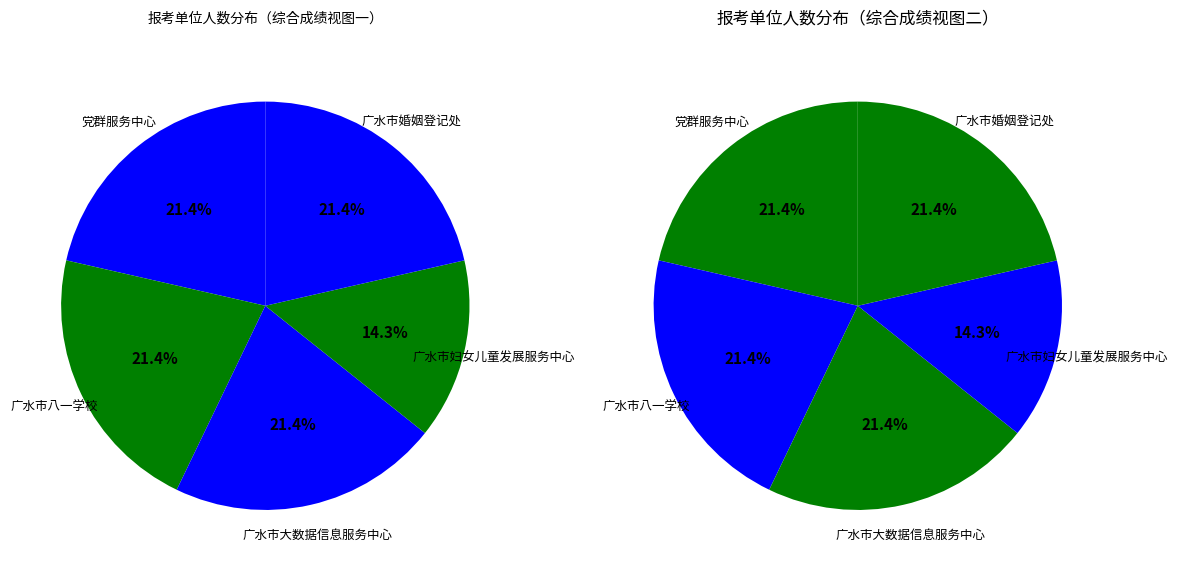

Between 广水市婚姻登记处 and 党群服务中心, which is larger?

广水市婚姻登记处